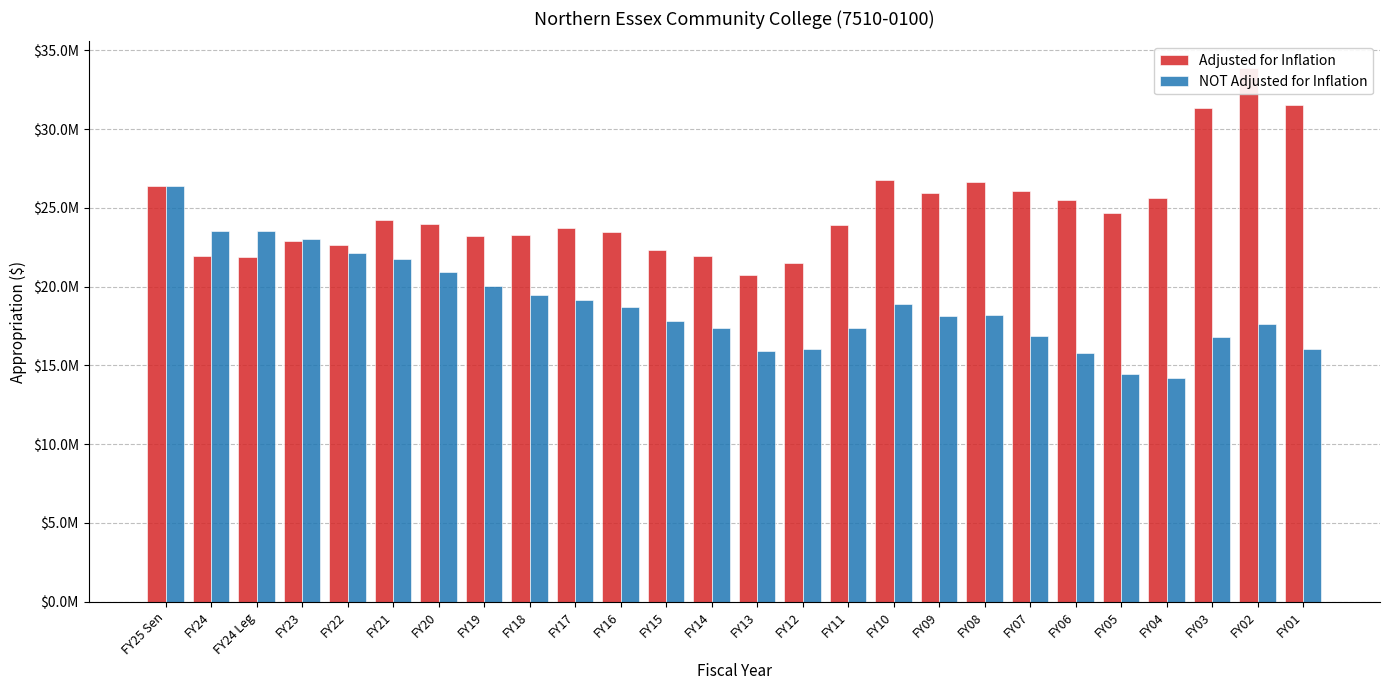

What is the lowest value of the Adjusted for Inflation series?

20753353